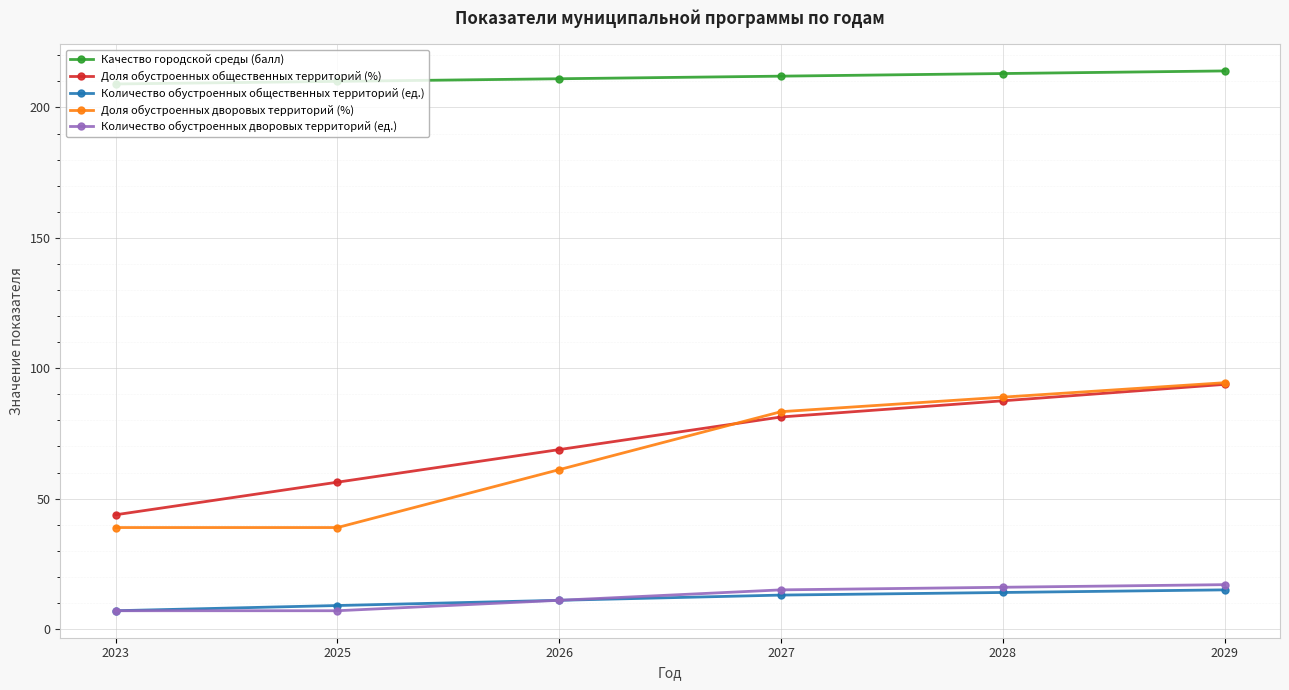

What is the minimum value for Доля обустроенных общественных территорий (%)?

43.8